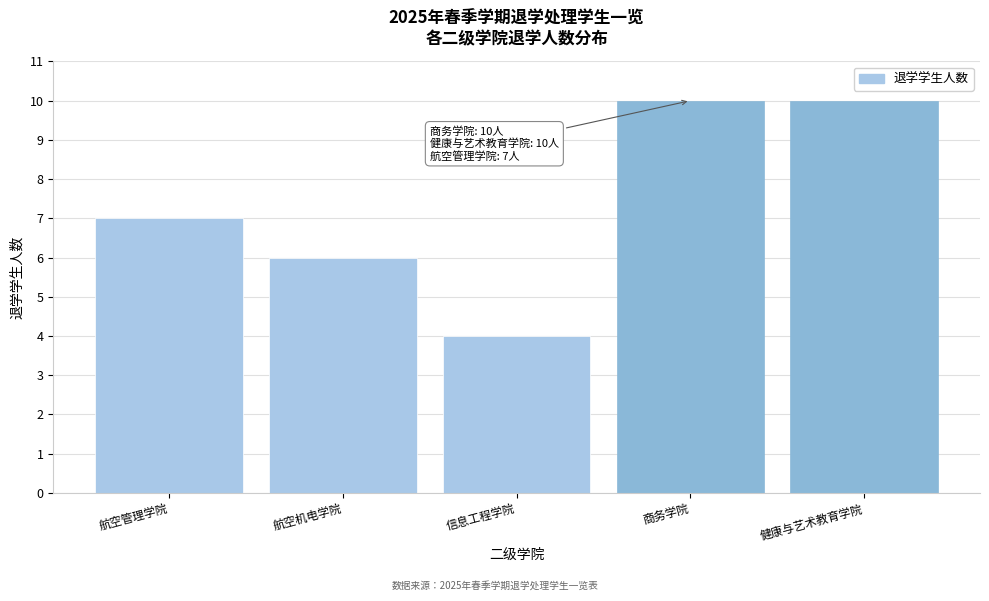

Reading left to right, list all the values displayed in this chart.

航空管理学院=7	航空机电学院=6	信息工程学院=4	商务学院=10	健康与艺术教育学院=10